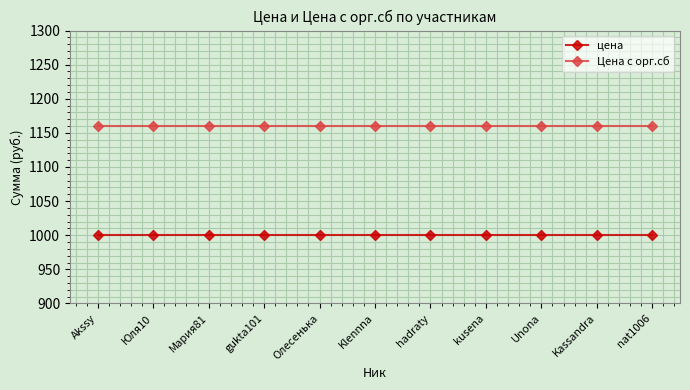

Reading left to right, extract all data points from this chart.

цена: 1000	1000	1000	1000	1000	1000	1000	1000	1000	1000	1000
Цена с орг.сб: 1160	1160	1160	1160	1160	1160	1160	1160	1160	1160	1160